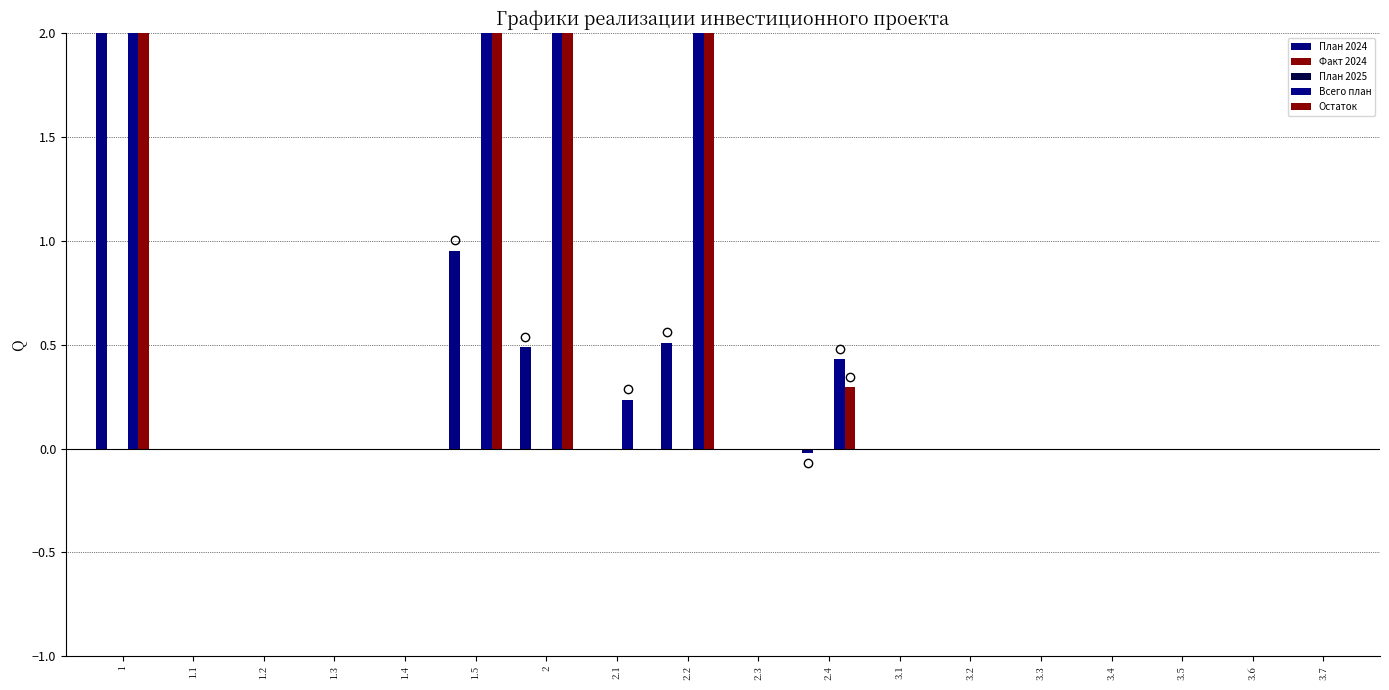

How many categories are shown in the chart?

18